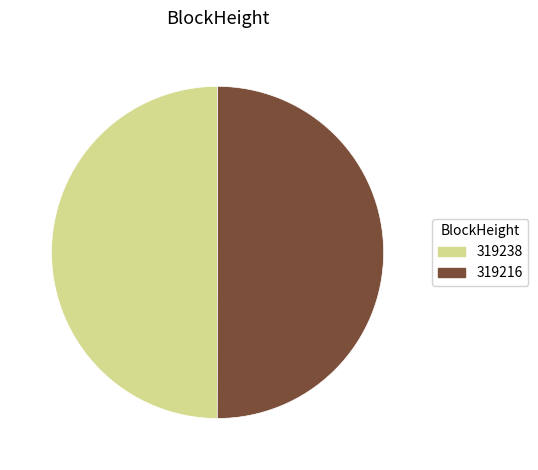

How many segments does this pie chart have?

2